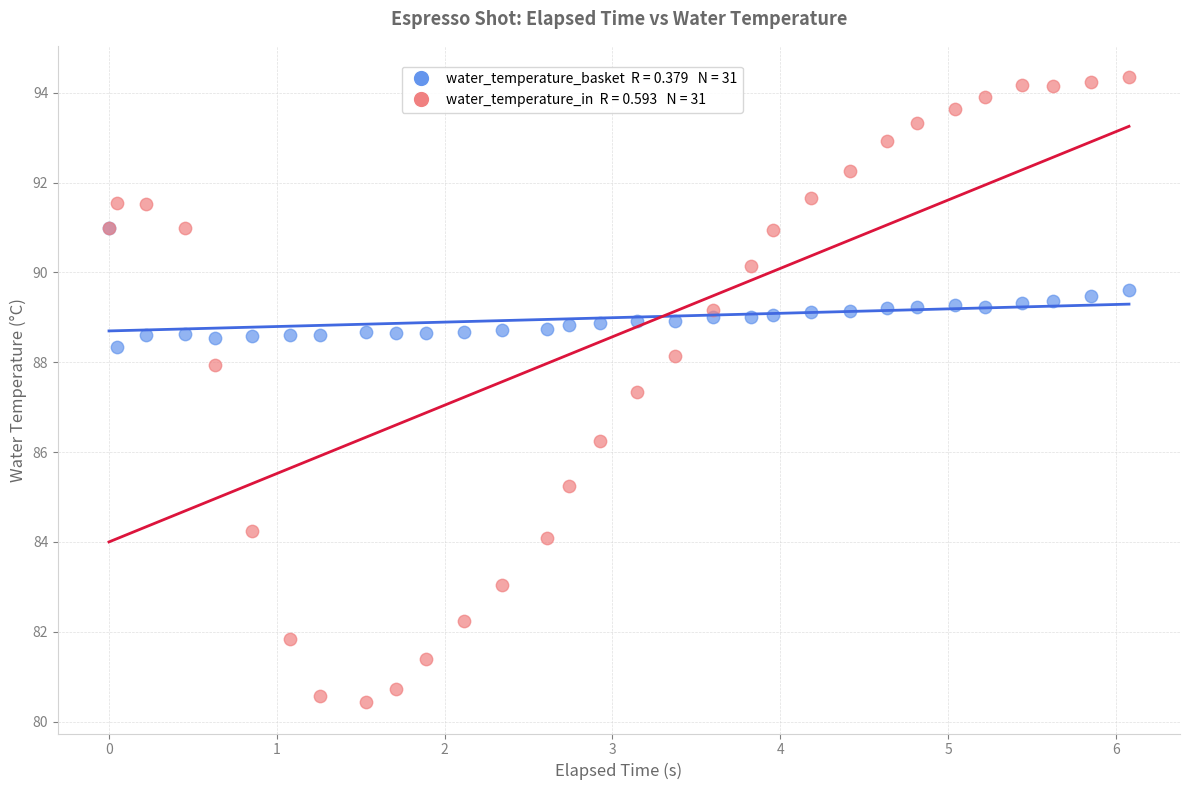

Across all series, what Y value is closest to 87?

87.3